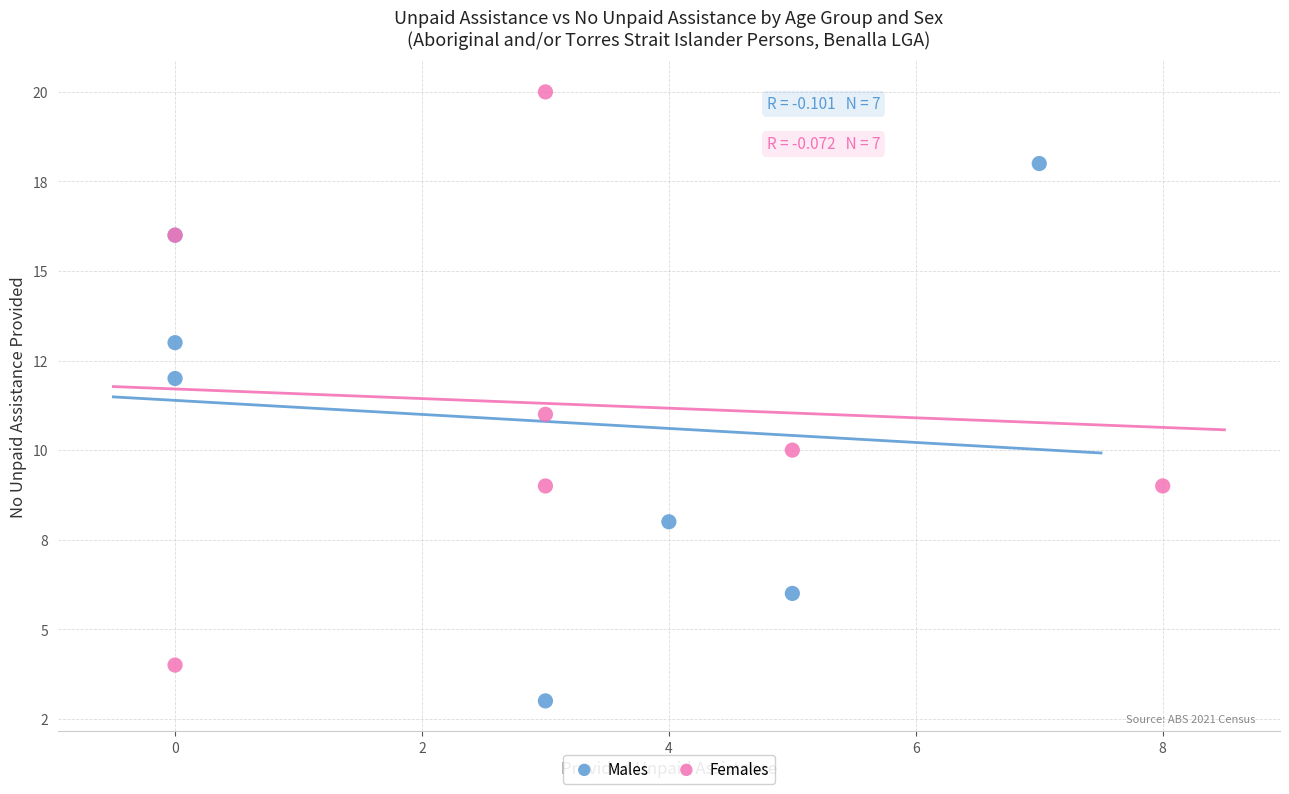

Which series contains the highest Y value?

Females